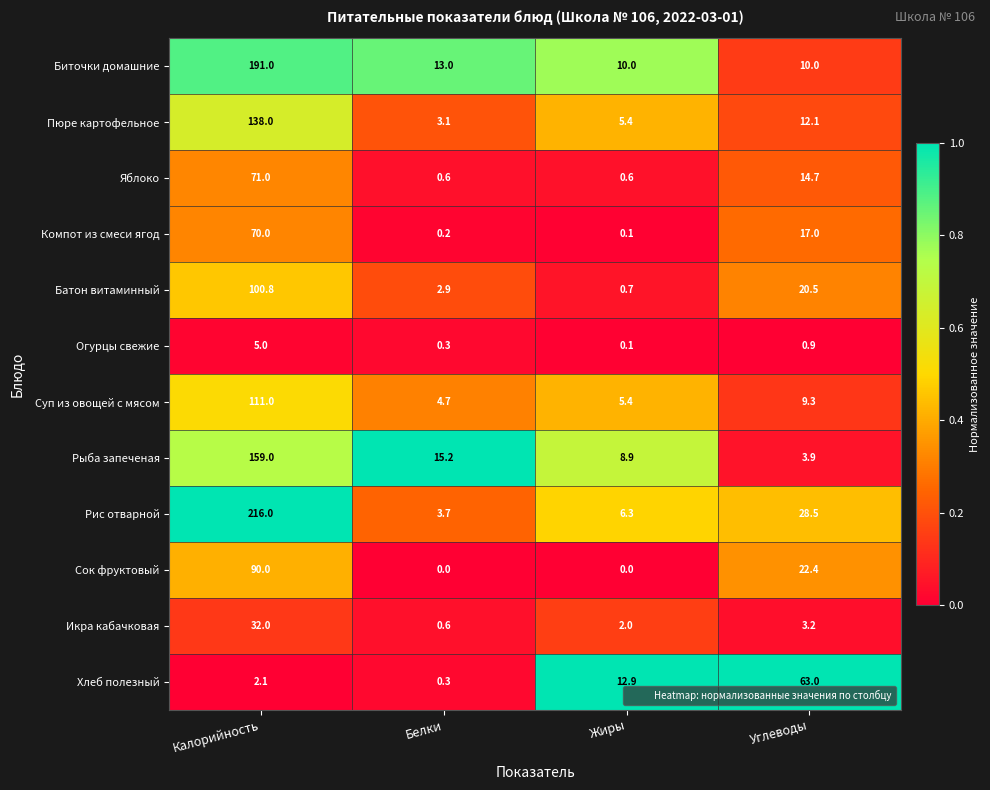

The value of Пюре картофельное at Жиры is 3.7. True or false?

False